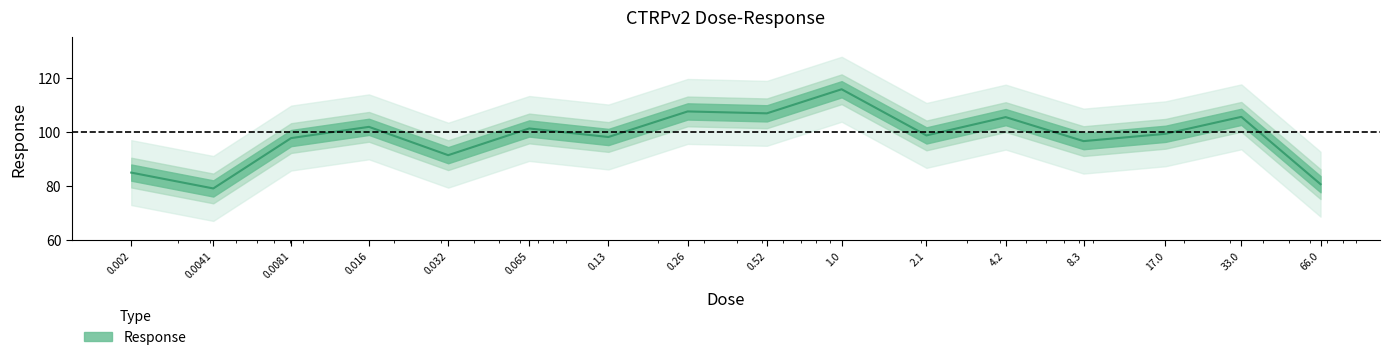

How many values exceed 99?

8